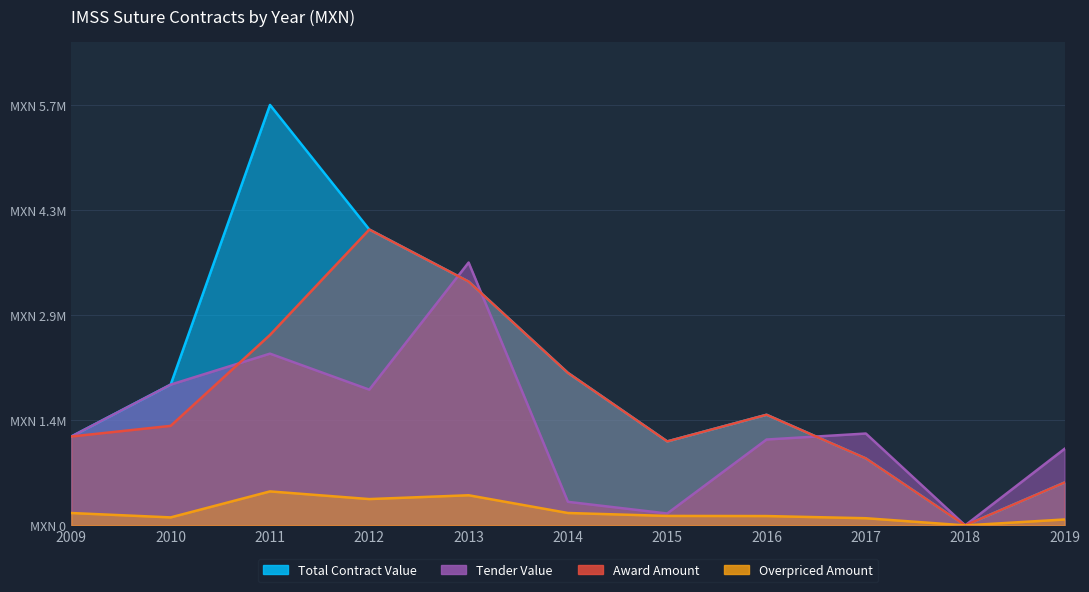

In Total Contract Value, how many points are lower than both neighbors (excluding endpoints)?

2